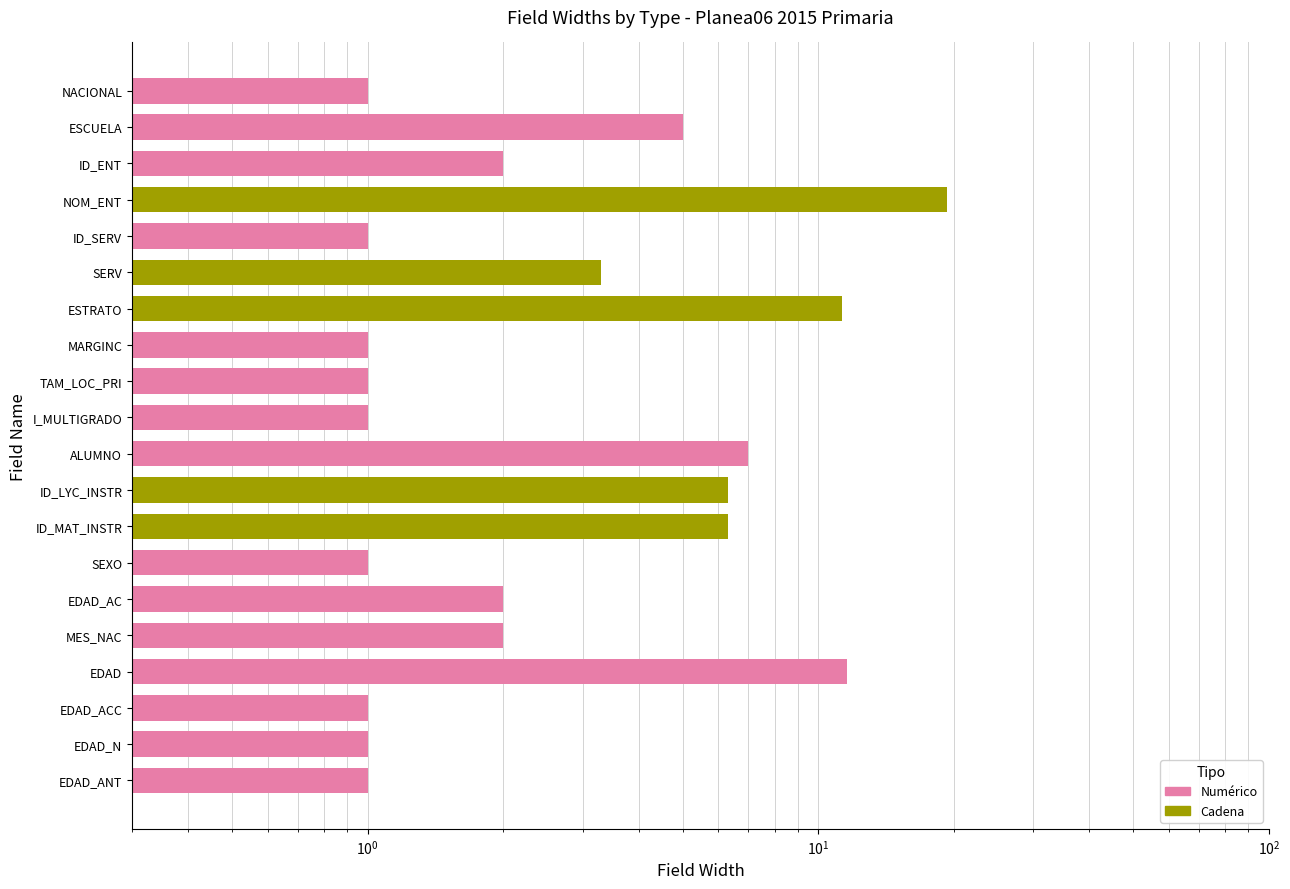

What is the highest value of the Cadena series?

19.0